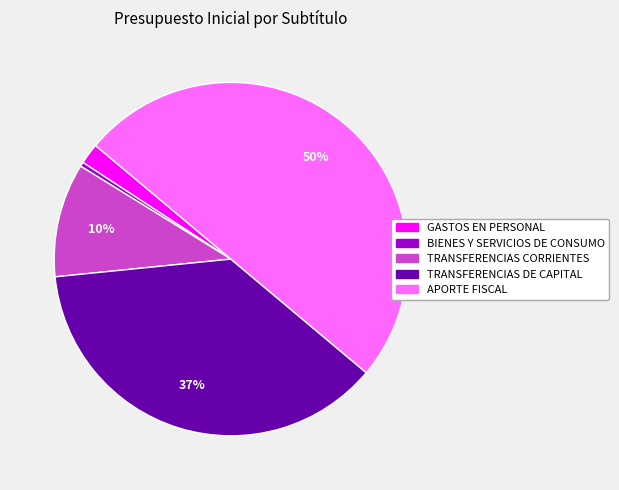

How many segments does this pie chart have?

5